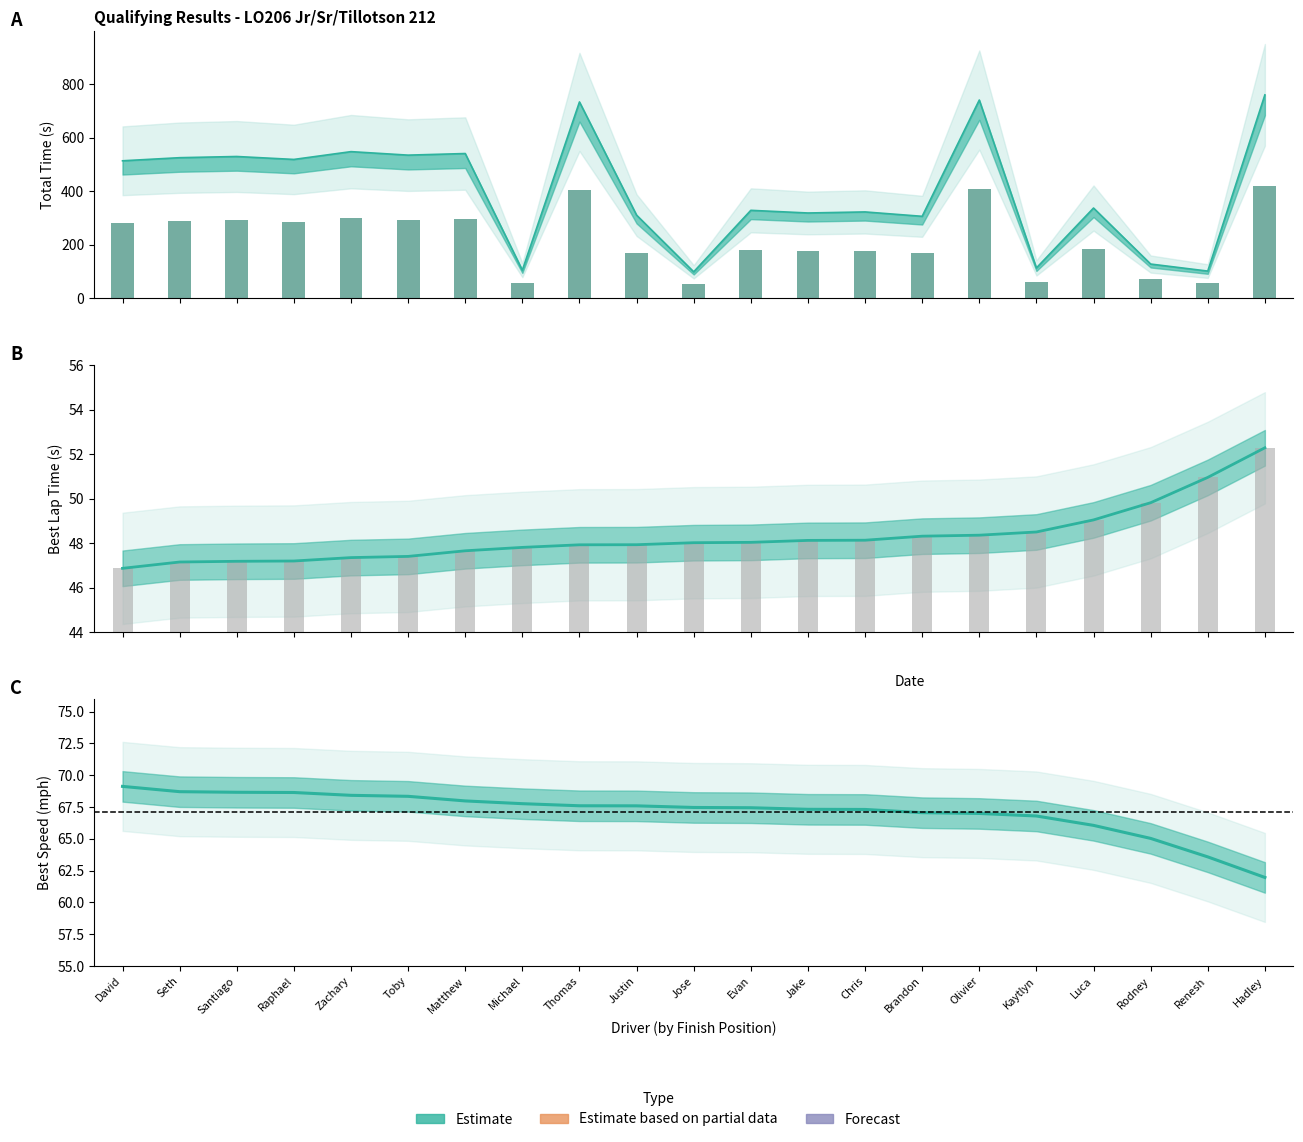

What is the approximate value of Best Lap time at Evan?

48.0